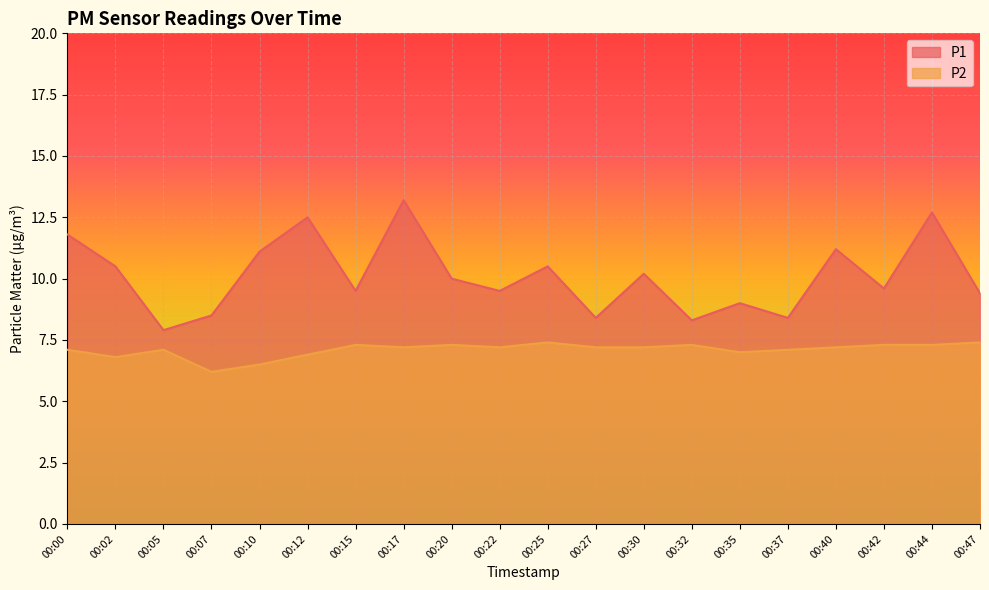

Rank the series at 00:05 from highest to lowest value.

P1, P2